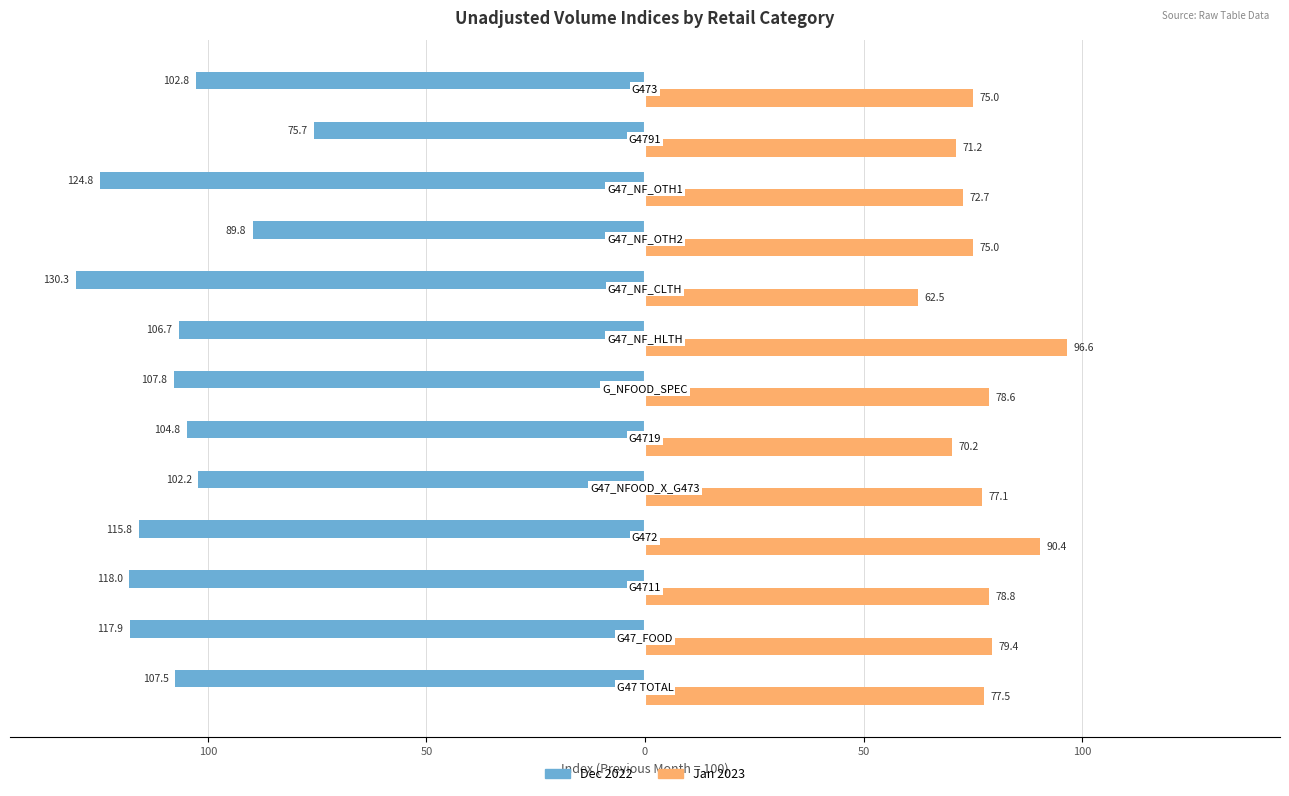

What are all the series names shown in the legend?

Dec 2022, Jan 2023